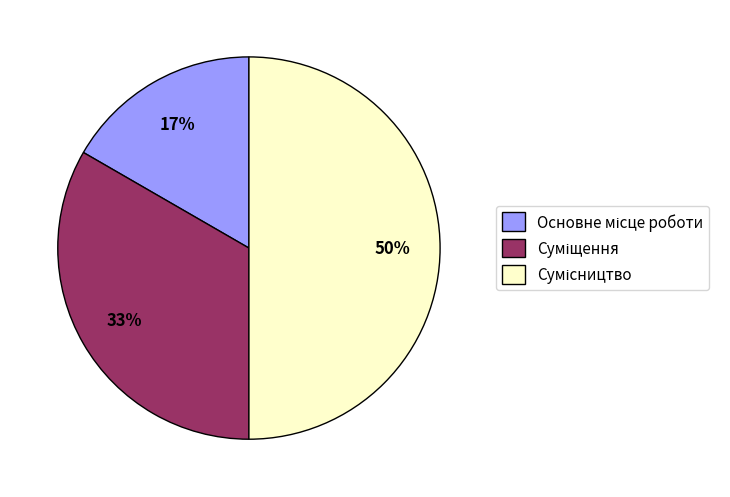

To the nearest percent, what is the average slice percentage?

33%